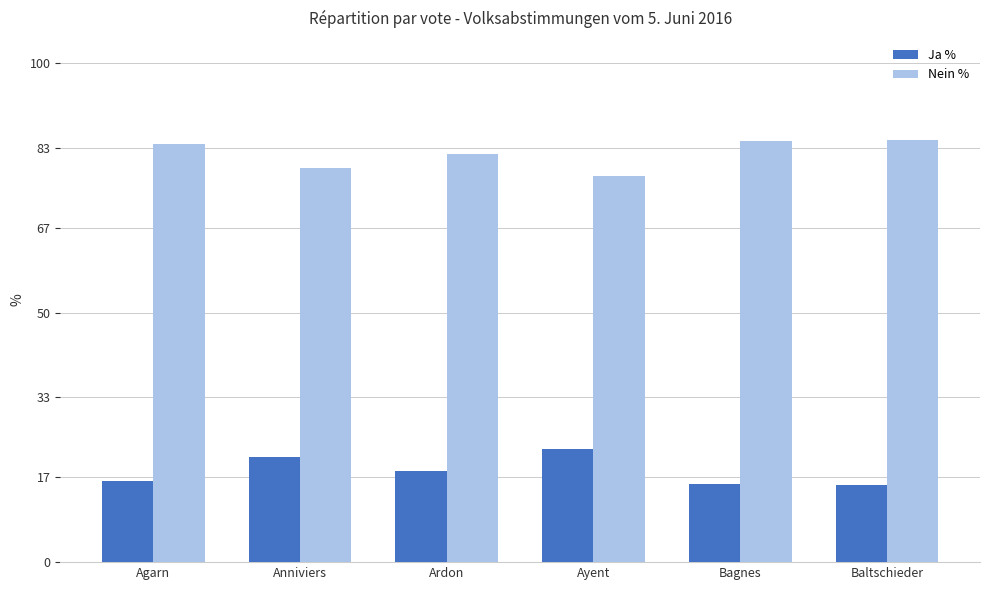

Is the value of Ja % at Agarn greater than the value of Nein % at Ardon?

No